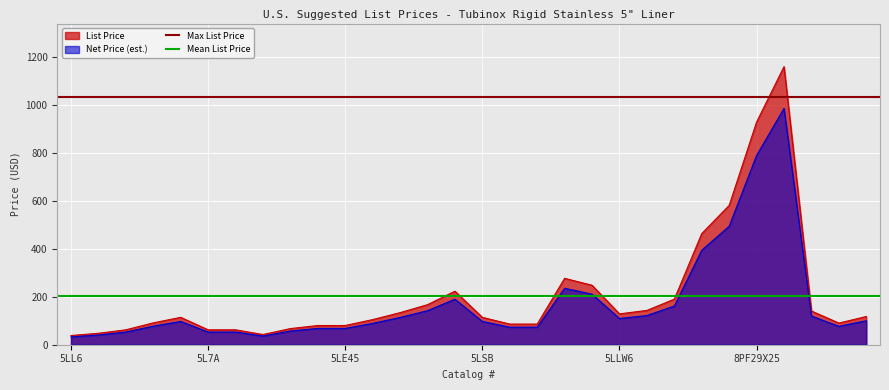

How many lines are shown in the chart?

2